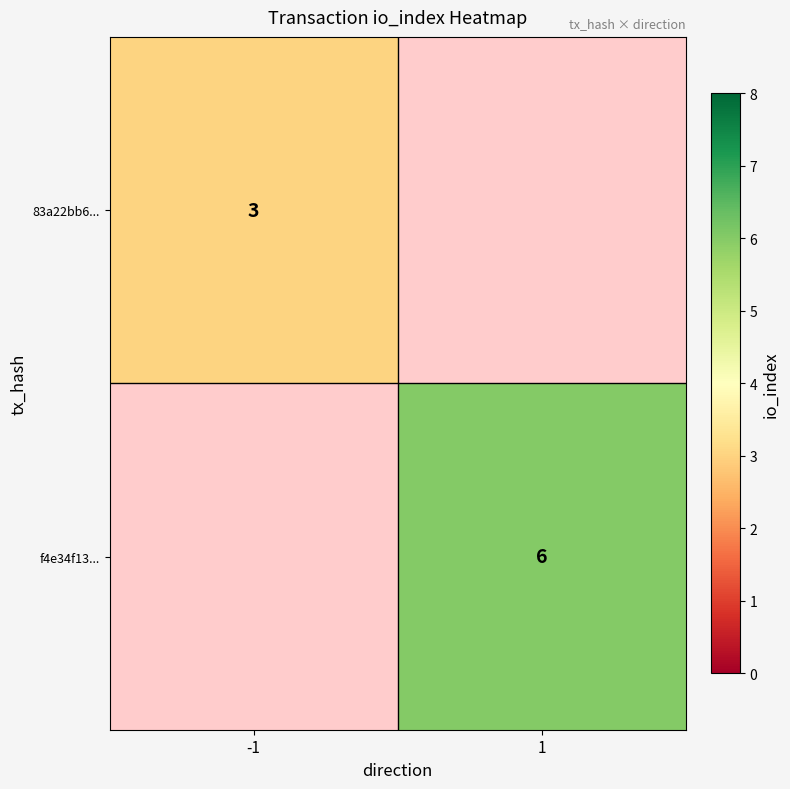

True or false: 83a22bb6... has a value of 5 at -1.

False